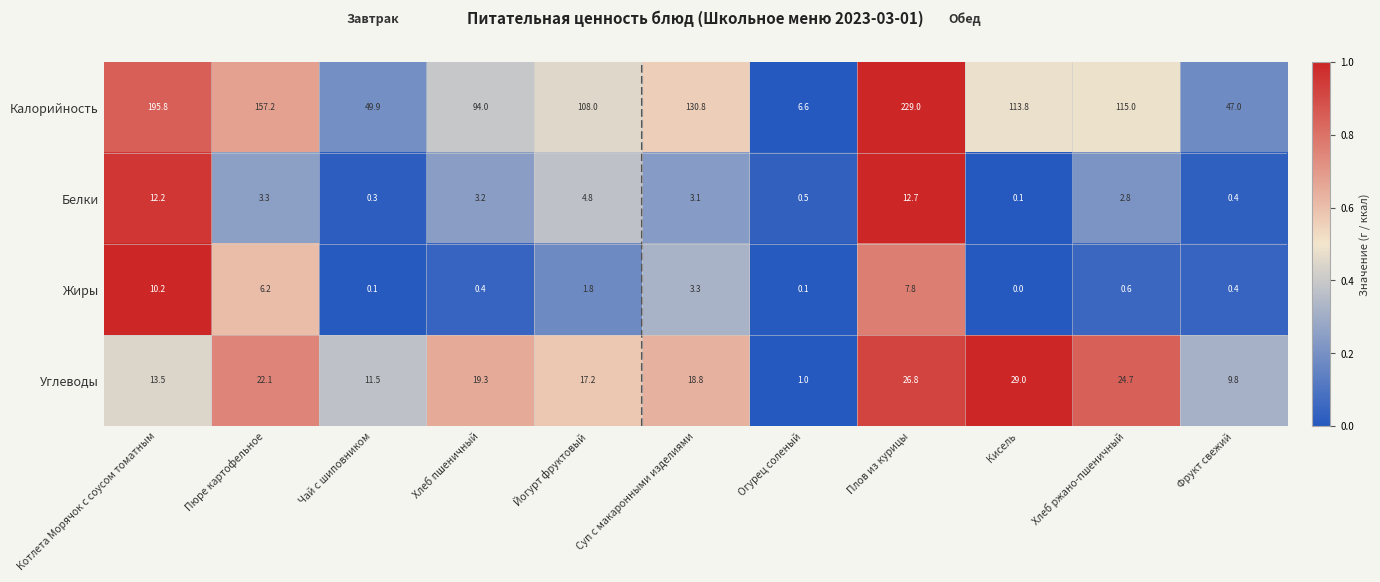

What is the total value across all series at Котлета Морячок с соусом томатным?

231.7